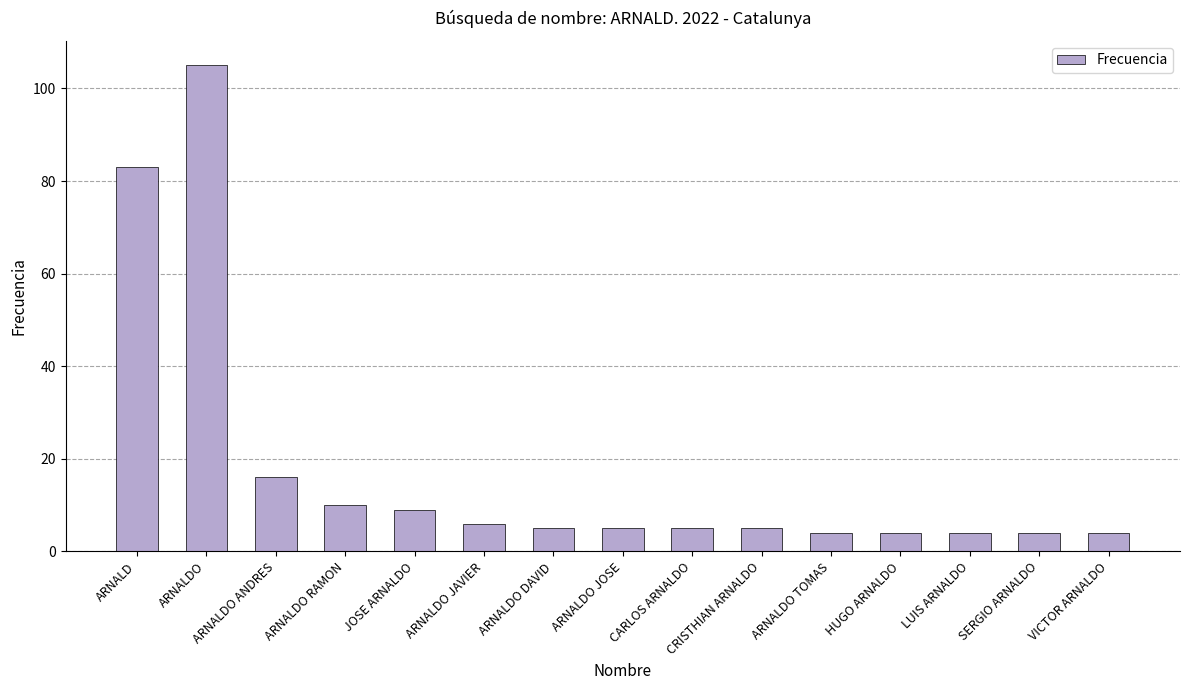

Reading right to left, what are all the values shown in this chart?

4	4	4	4	4	5	5	5	5	6	9	10	16	105	83